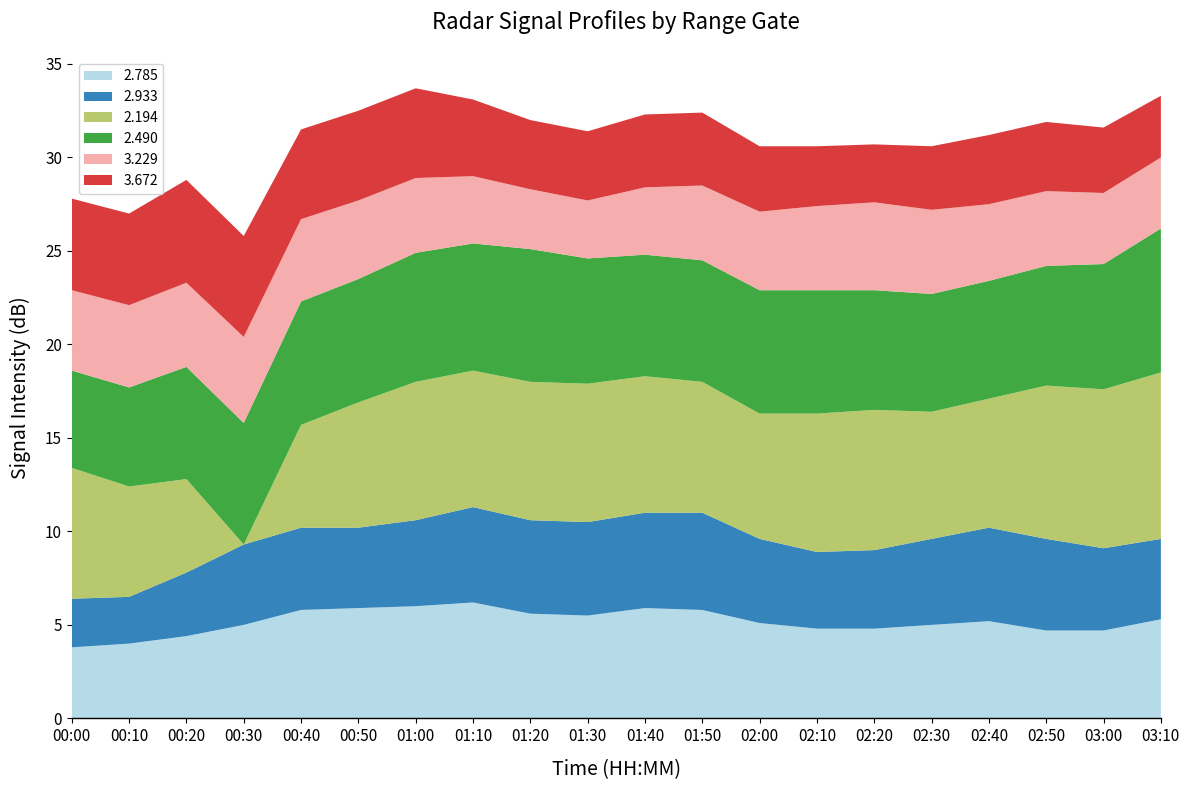

Reading left to right, extract all data points from this chart.

2.785: 00:00=3.8	00:10=4.0	00:20=4.4	00:30=5.0	00:40=5.8	00:50=5.9	01:00=6.0	01:10=6.2	01:20=5.6	01:30=5.5	01:40=5.9	01:50=5.8	02:00=5.1	02:10=4.8	02:20=4.8	02:30=5.0	02:40=5.2	02:50=4.7	03:00=4.7	03:10=5.3
2.933: 00:00=2.6	00:10=2.5	00:20=3.4	00:30=4.3	00:40=4.4	00:50=4.3	01:00=4.6	01:10=5.1	01:20=5.0	01:30=5.0	01:40=5.1	01:50=5.2	02:00=4.5	02:10=4.1	02:20=4.2	02:30=4.6	02:40=5.0	02:50=4.9	03:00=4.4	03:10=4.3
2.194: 00:00=7.0	00:10=5.9	00:20=5.0	00:30=0.0	00:40=5.5	00:50=6.7	01:00=7.4	01:10=7.3	01:20=7.4	01:30=7.4	01:40=7.3	01:50=7.0	02:00=6.7	02:10=7.4	02:20=7.5	02:30=6.8	02:40=6.9	02:50=8.2	03:00=8.5	03:10=8.9
2.490: 00:00=5.2	00:10=5.3	00:20=6.0	00:30=6.5	00:40=6.6	00:50=6.6	01:00=6.9	01:10=6.8	01:20=7.1	01:30=6.7	01:40=6.5	01:50=6.5	02:00=6.6	02:10=6.6	02:20=6.4	02:30=6.3	02:40=6.3	02:50=6.4	03:00=6.7	03:10=7.7
3.229: 00:00=4.3	00:10=4.4	00:20=4.5	00:30=4.6	00:40=4.4	00:50=4.2	01:00=4.0	01:10=3.6	01:20=3.2	01:30=3.1	01:40=3.6	01:50=4.0	02:00=4.2	02:10=4.5	02:20=4.7	02:30=4.5	02:40=4.1	02:50=4.0	03:00=3.8	03:10=3.8
3.672: 00:00=4.9	00:10=4.9	00:20=5.5	00:30=5.4	00:40=4.8	00:50=4.8	01:00=4.8	01:10=4.1	01:20=3.7	01:30=3.7	01:40=3.9	01:50=3.9	02:00=3.5	02:10=3.2	02:20=3.1	02:30=3.4	02:40=3.7	02:50=3.7	03:00=3.5	03:10=3.3